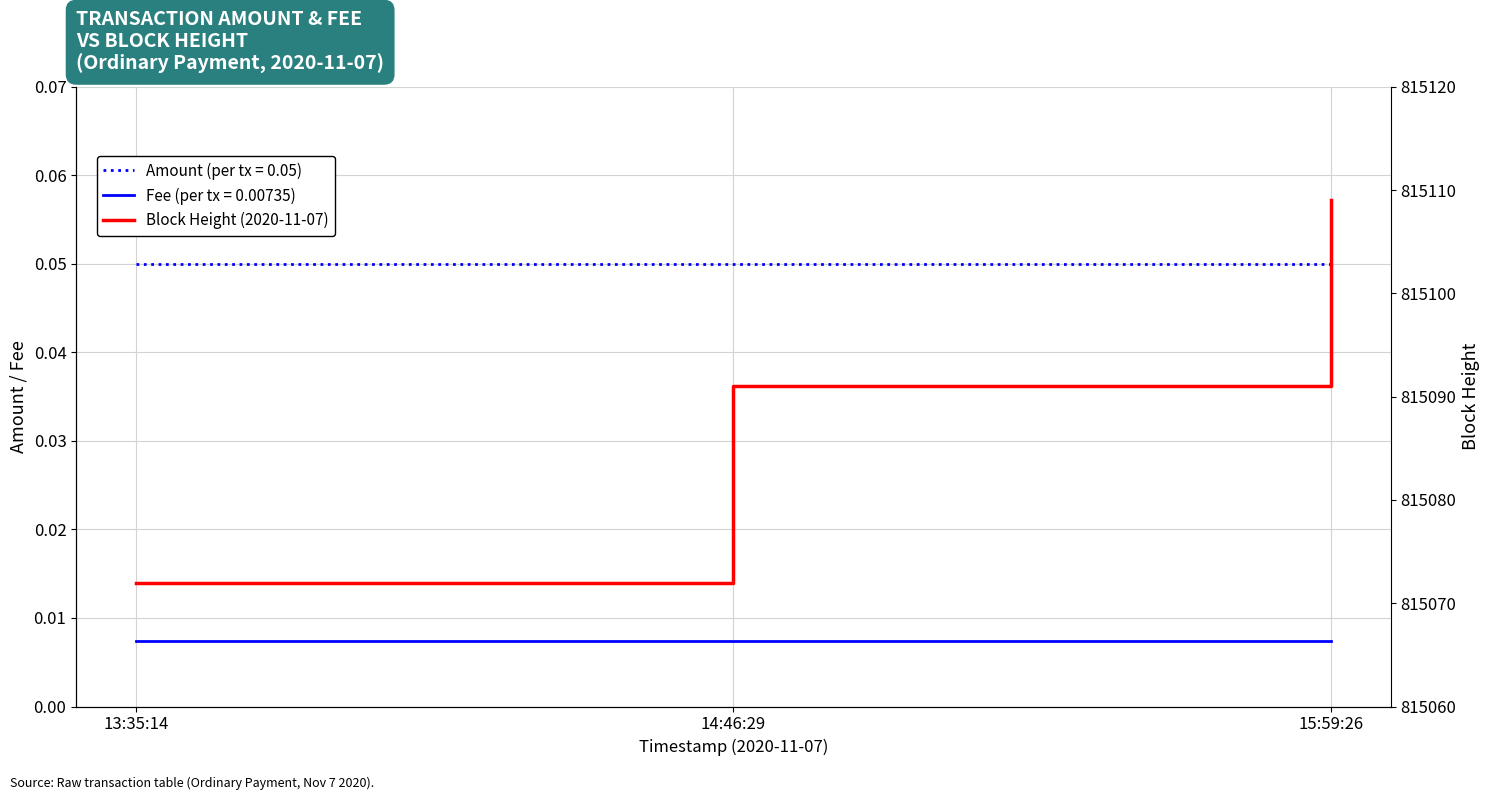

What is the change in value from 13:35:14 to 15:59:26?

+37